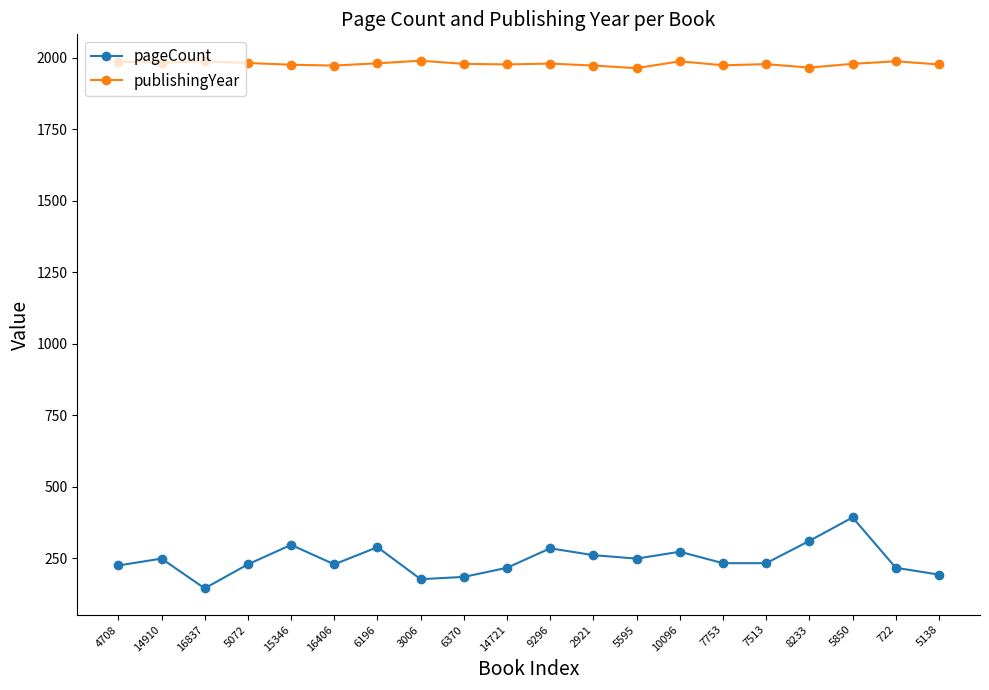

Rank the series at 6370 from highest to lowest value.

publishingYear, pageCount